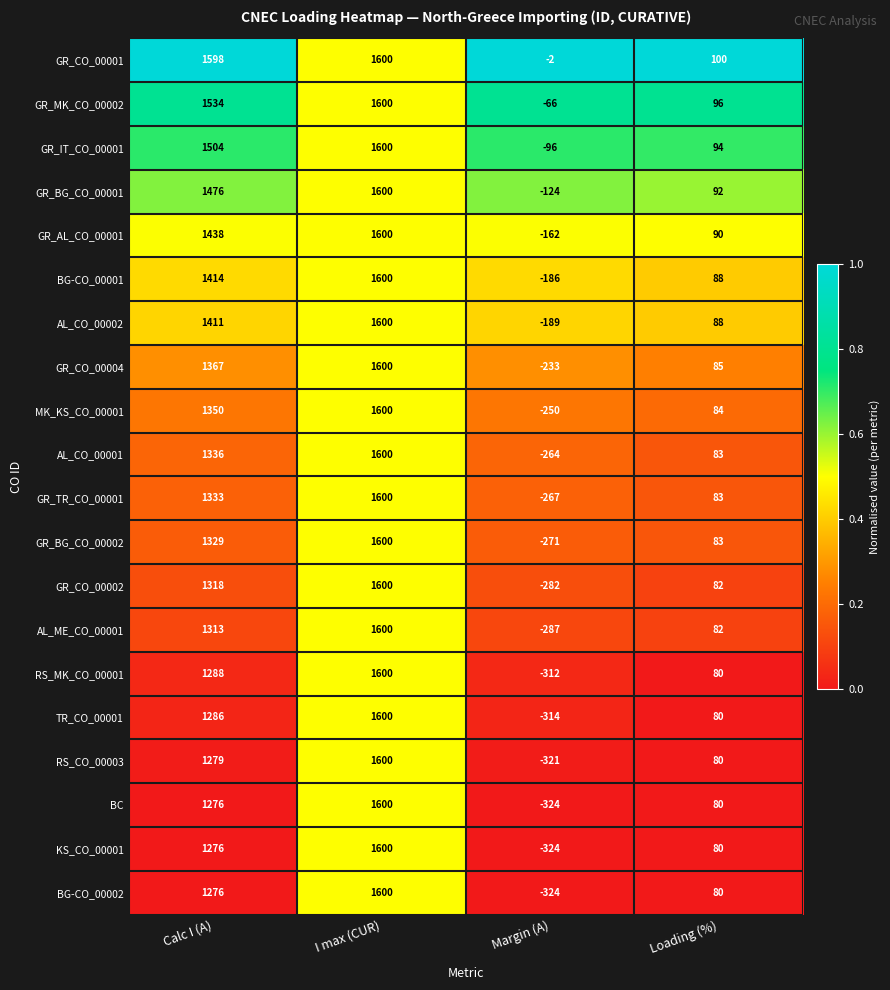

The value of BG-CO_00001 at Calc I (A) is 1414. True or false?

True